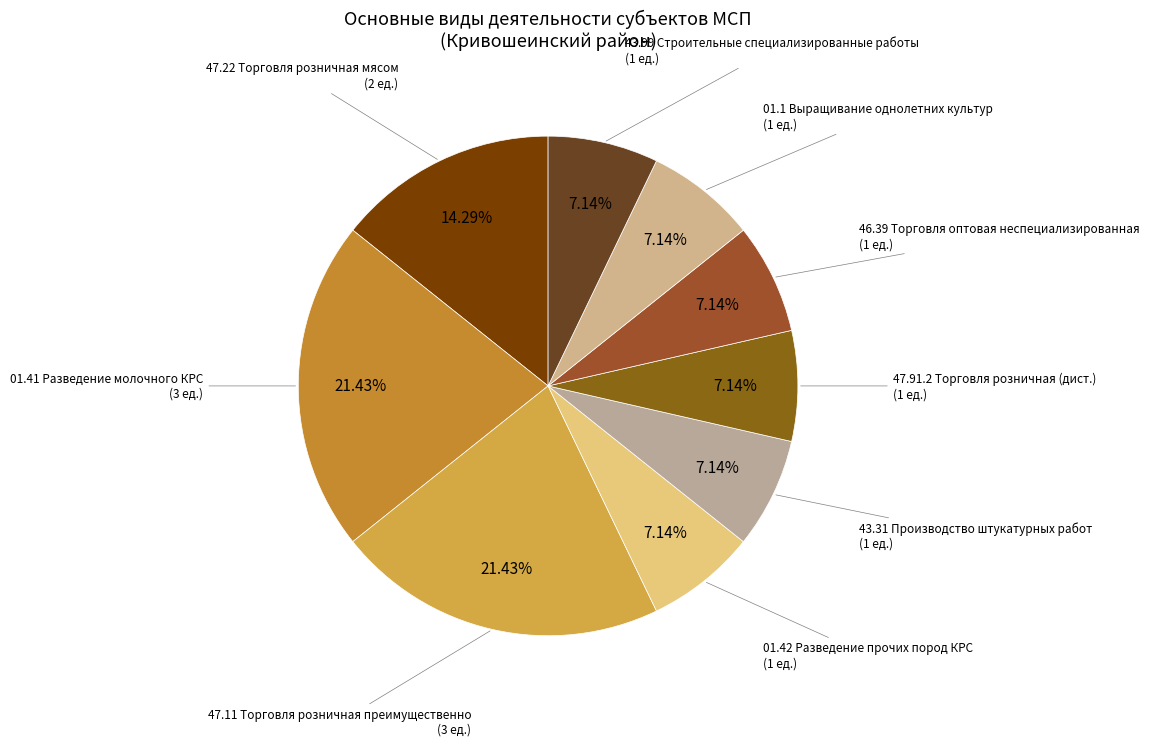

Count the number of slices in the pie.

9